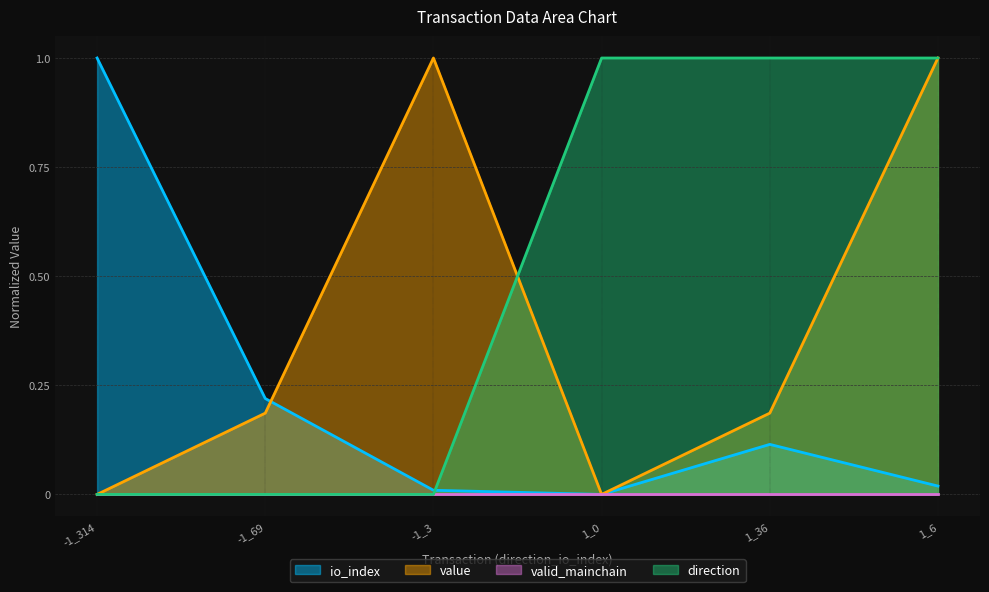

True or false: value has a value of 1.0 at 1_6.

True